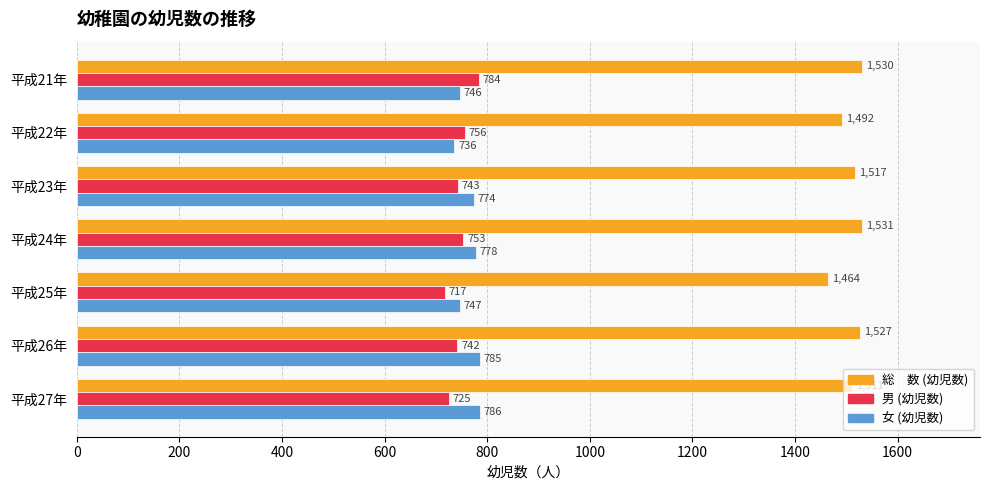

What is the total value across all series at 平成21年?

3060